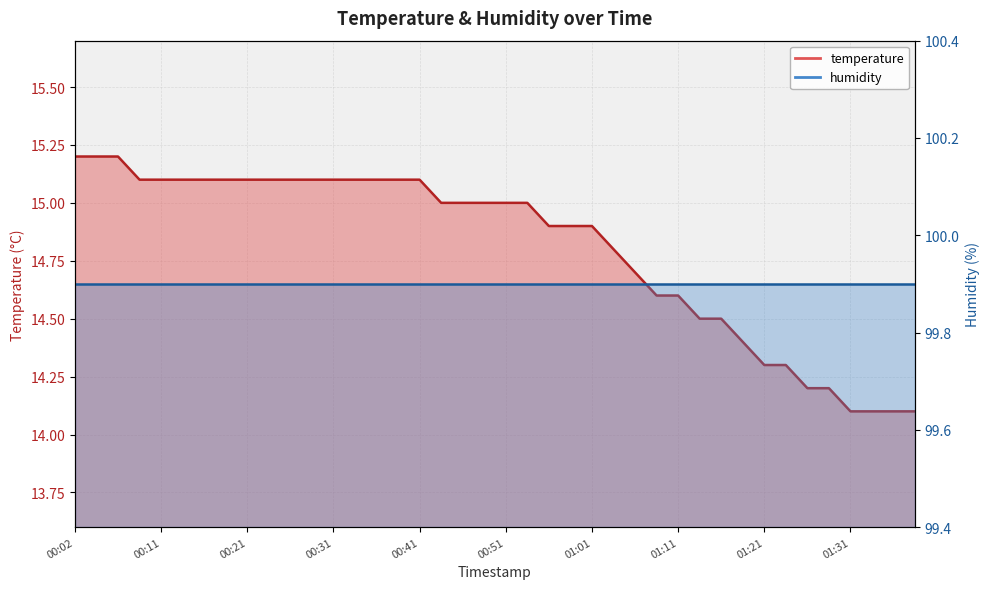

What is the difference between the second highest and second lowest values?

1.1